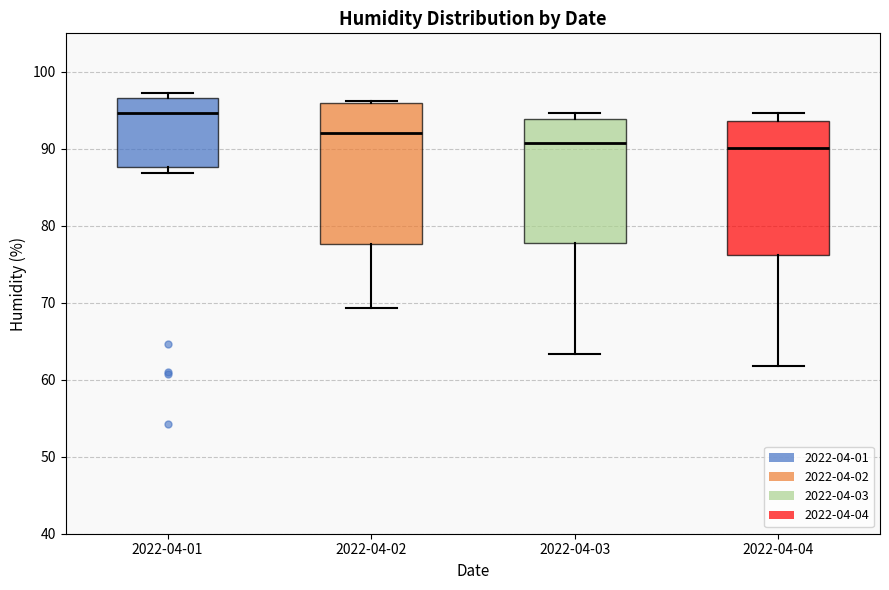

Reading left to right, transcribe this box plot: for each box, give where its median line is, the range the box spans, and where its two whiskers end, as read against the y-axis. The values are not printed on the chart, so give them approximately, as read against the axis.

2022-04-01: median 95, box 88 to 97, whiskers 87 to 97 (just above the box's upper edge)
2022-04-02: median 92, box 78 to 96, whiskers 69 to 96
2022-04-03: median 91, box 78 to 94, whiskers 63 to 95
2022-04-04: median 90, box 76 to 94, whiskers 62 to 95